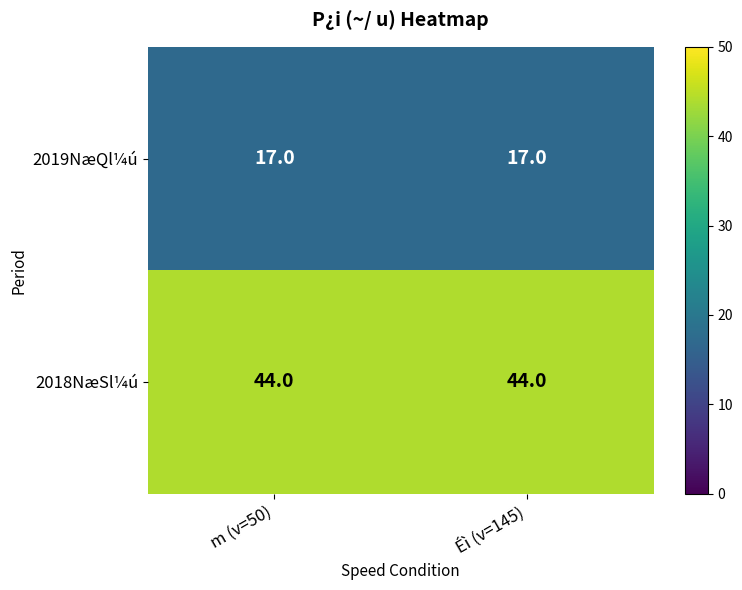

The value of 2019NæQl¼ú at m (v=50) is 24. True or false?

False